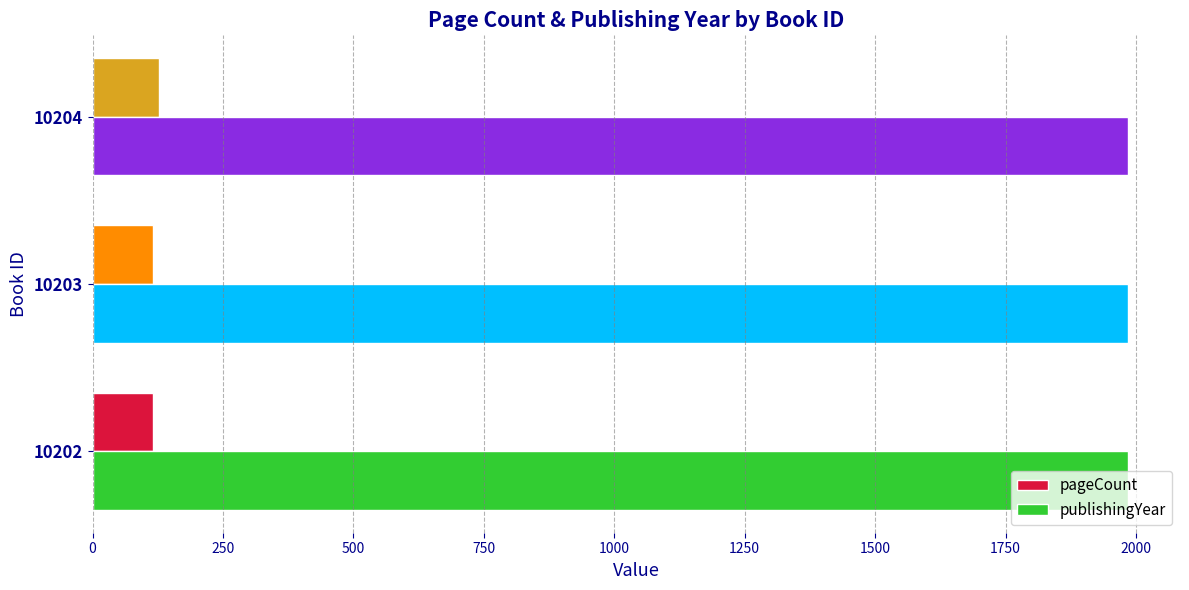

Is the value of publishingYear at 10202 greater than the value of pageCount at 10203?

Yes